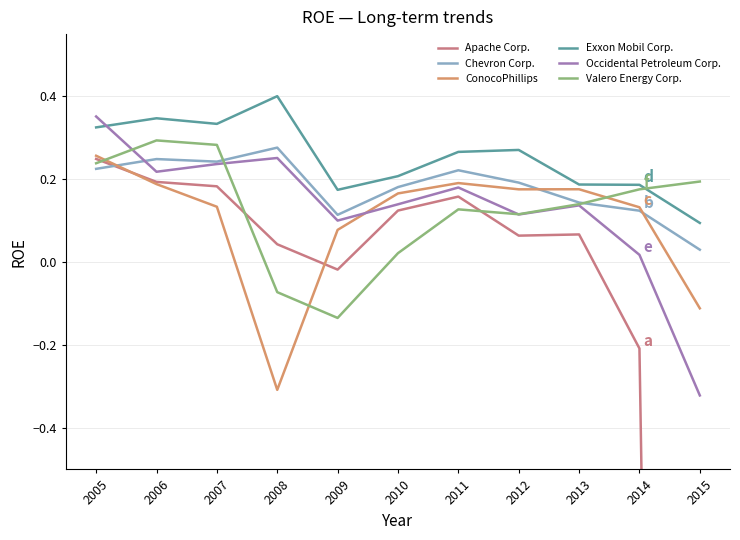

The Apache Corp. series shows 0.1 at 2010. True or false?

True